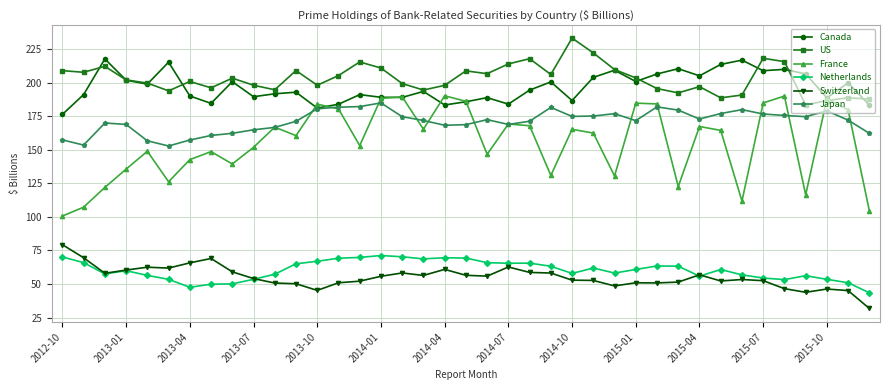

Count the number of categories in the chart.

39